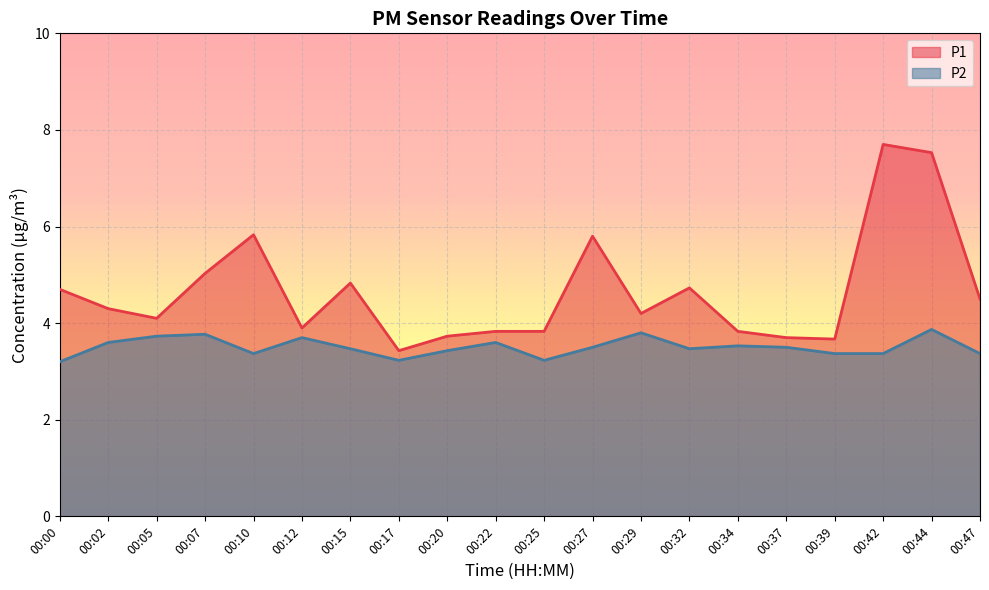

At how many categories does at least one series exceed 3?

20